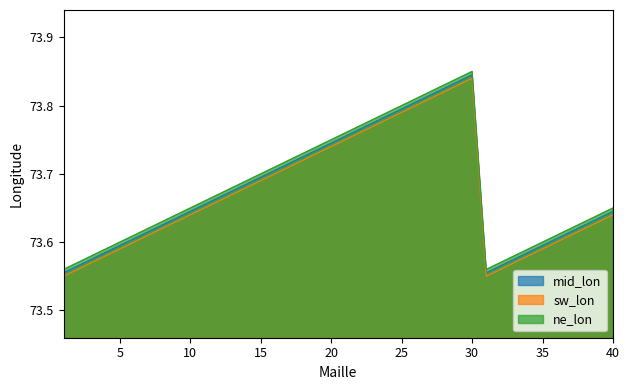

What is the total value across all series at 20?

221.2